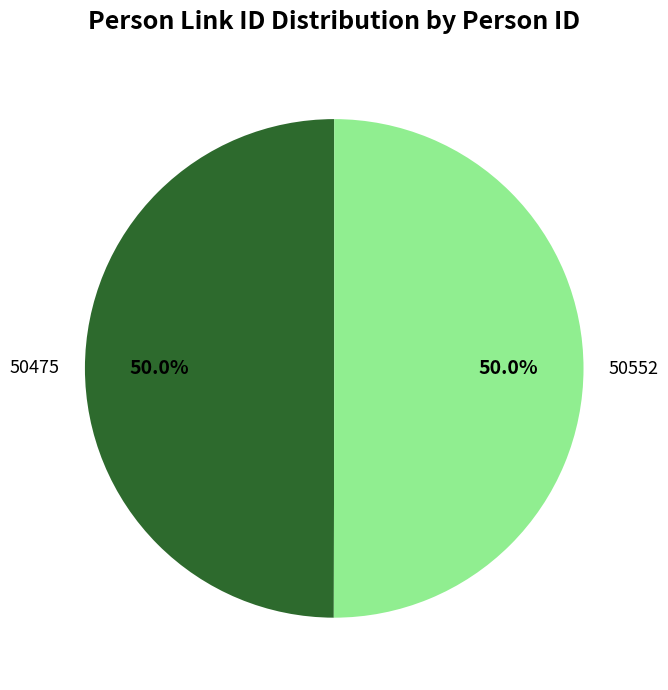

Is the sum of 50475 and 50552 greater than half?

Yes